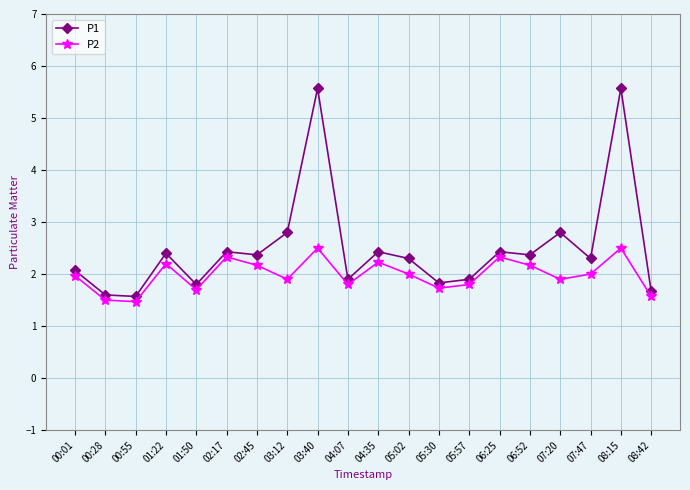

True or false: P1 and P2 intersect in this chart.

False